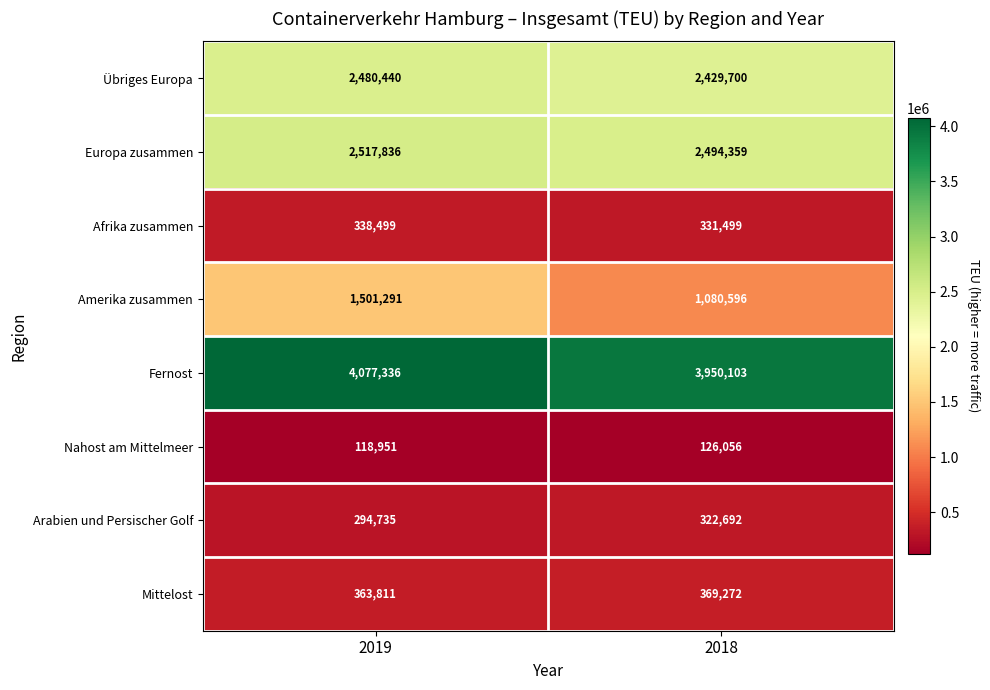

What is the difference between the Mittelost values at 2019 and 2018?

5461